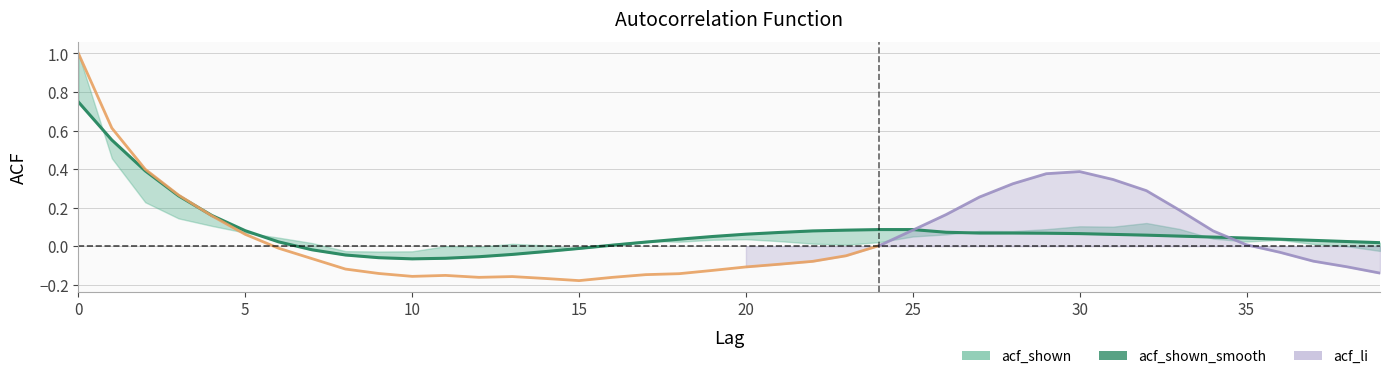

What is the value of the acf_shown_smooth point at the 10th from the left?

-0.1